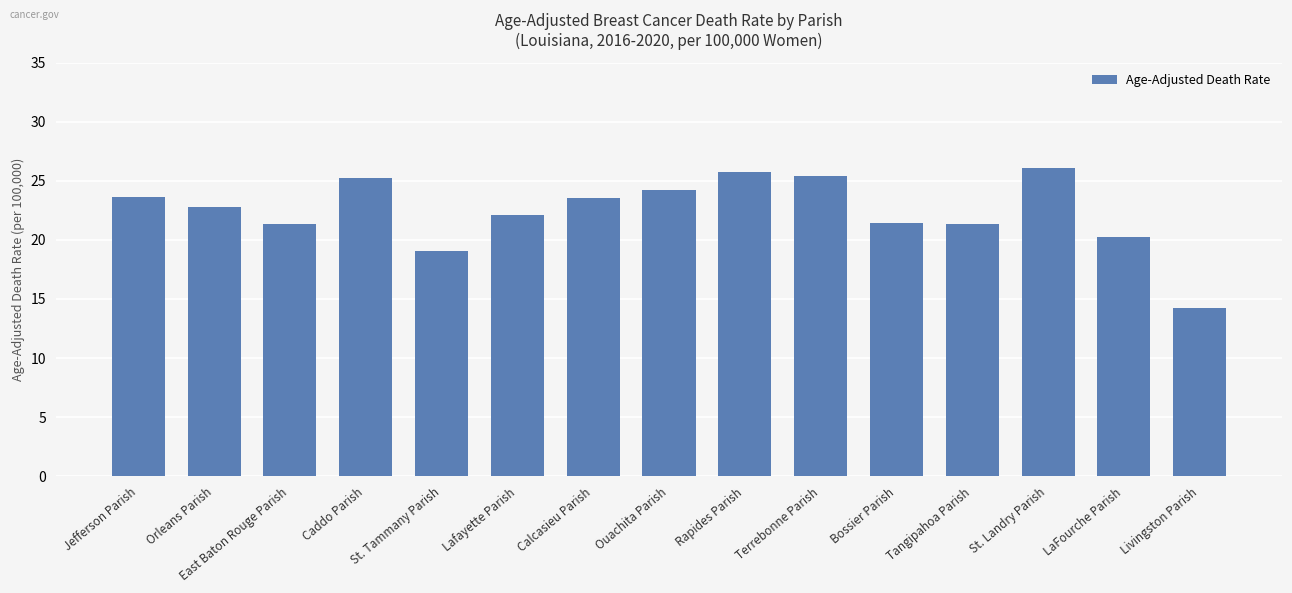

What is the ratio of the value at St. Landry Parish to the value at Terrebonne Parish?

1.0